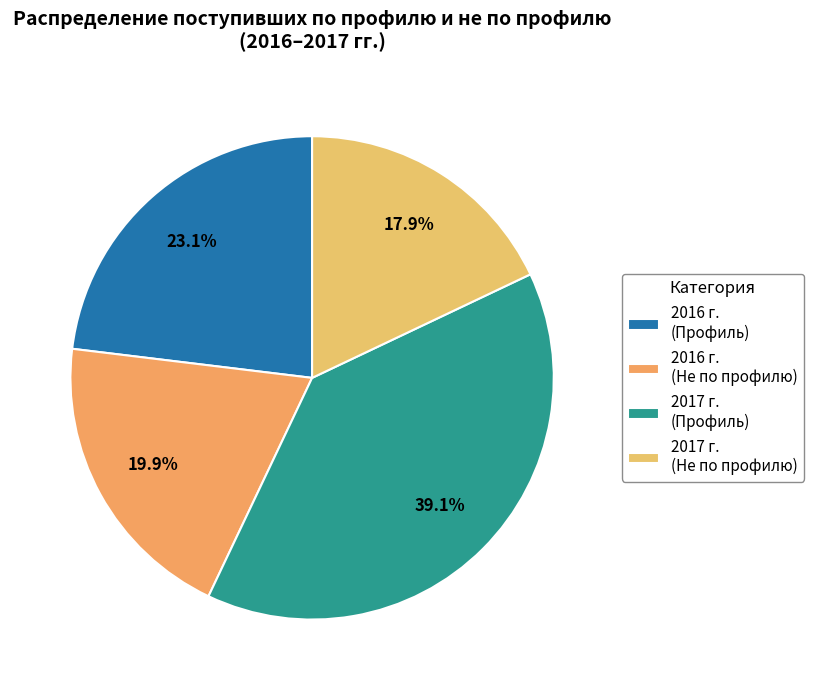

To the nearest percent, what is the difference between the largest and smallest slice percentages?

21%